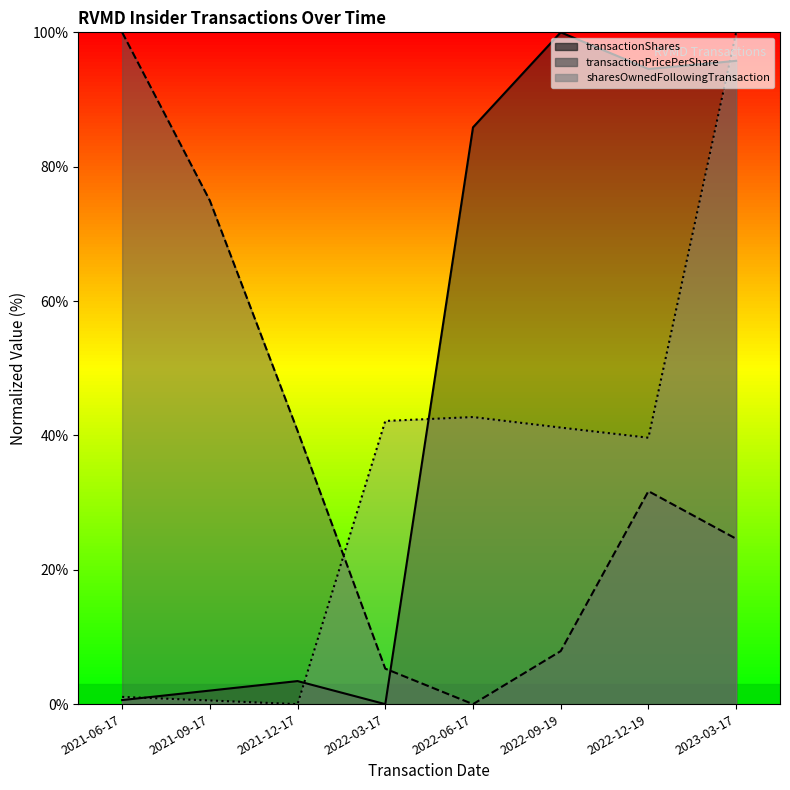

What is the average value of the sharesOwnedFollowingTransaction series?

33.4